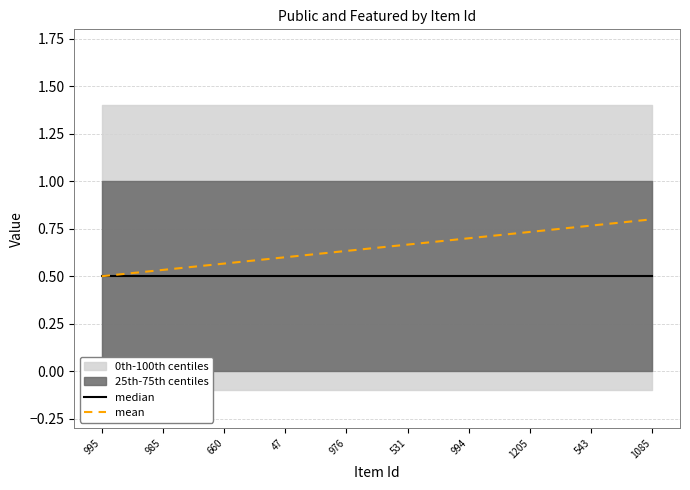

True or false: median and mean intersect in this chart.

False